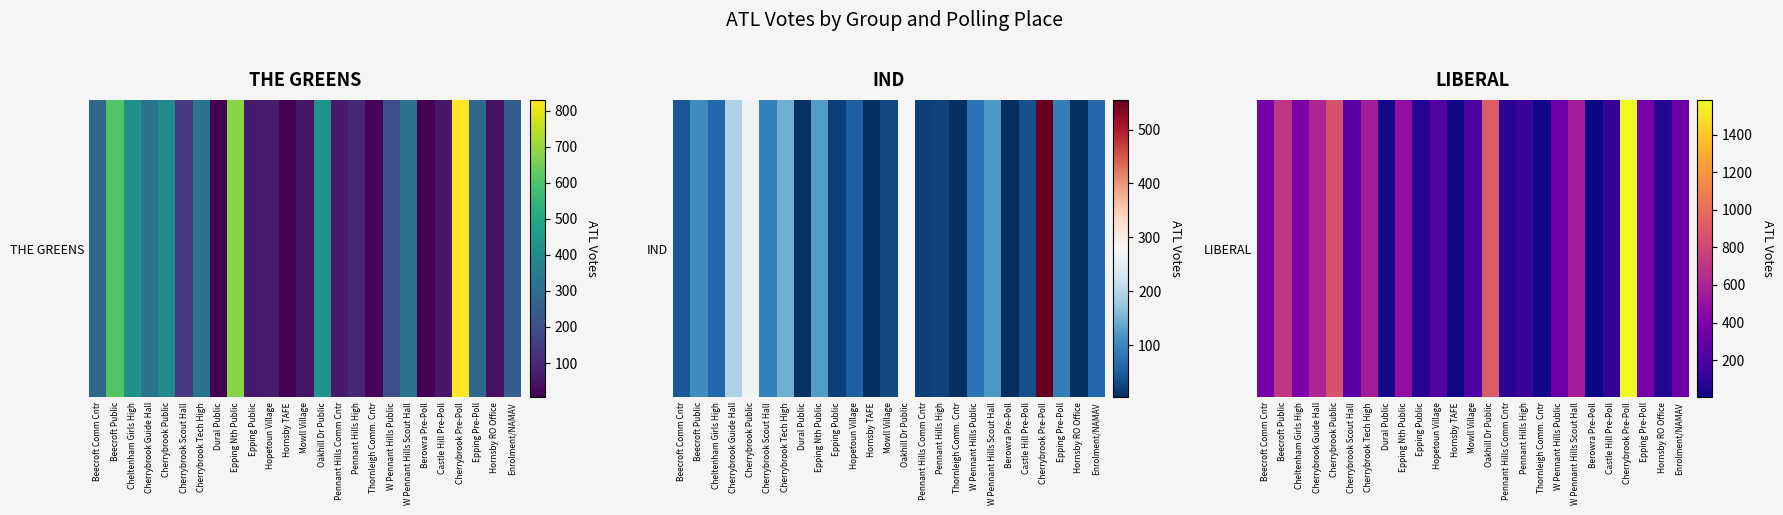

Reading left to right, list all the values displayed in this chart.

Beecroft Comm Cntr=373	Beecroft Public=711	Cheltenham Girls High=395	Cherrybrook Guide Hall=613	Cherrybrook Public=868	Cherrybrook Scout Hall=249	Cherrybrook Tech High=569	Dural Public=25	Epping Nth Public=482	Epping Public=75	Hopetoun Village=228	Hornsby TAFE=9	Mowll Village=209	Oakhill Dr Public=911	Pennant Hills Comm Cntr=78	Pennant Hills High=138	Thornleigh Comm. Cntr=17	W Pennant Hills Public=338	W Pennant Hills Scout Hall=563	Berowra Pre-Poll=2	Castle Hill Pre-Poll=117	Cherrybrook Pre-Poll=1586	Epping Pre-Poll=381	Hornsby RO Office=61	Enrolment/NAMAV=330